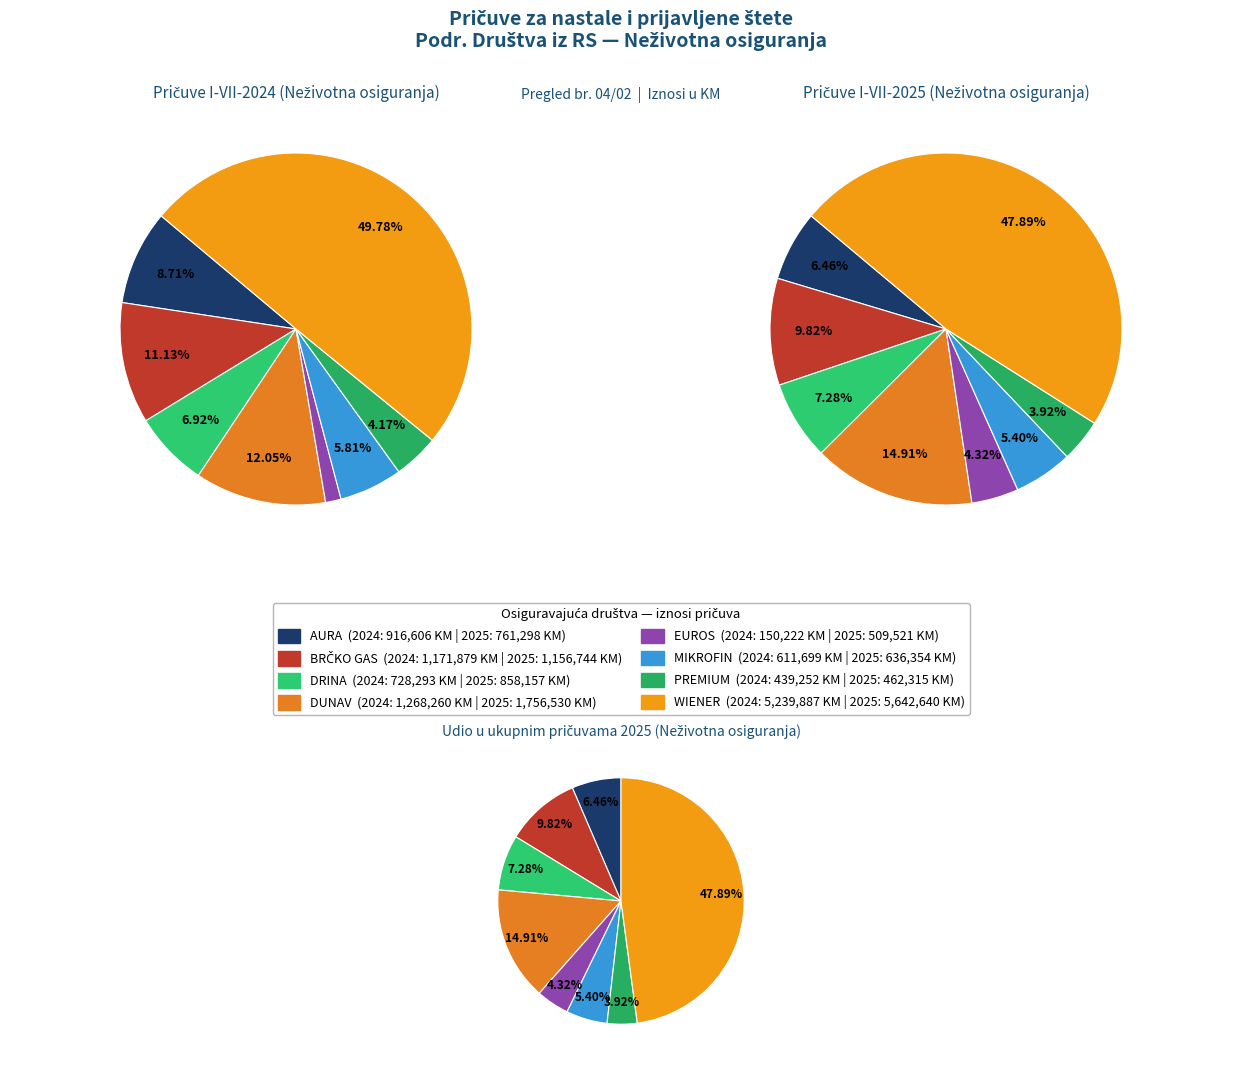

Does values_2025 represent more than half of the total?

No